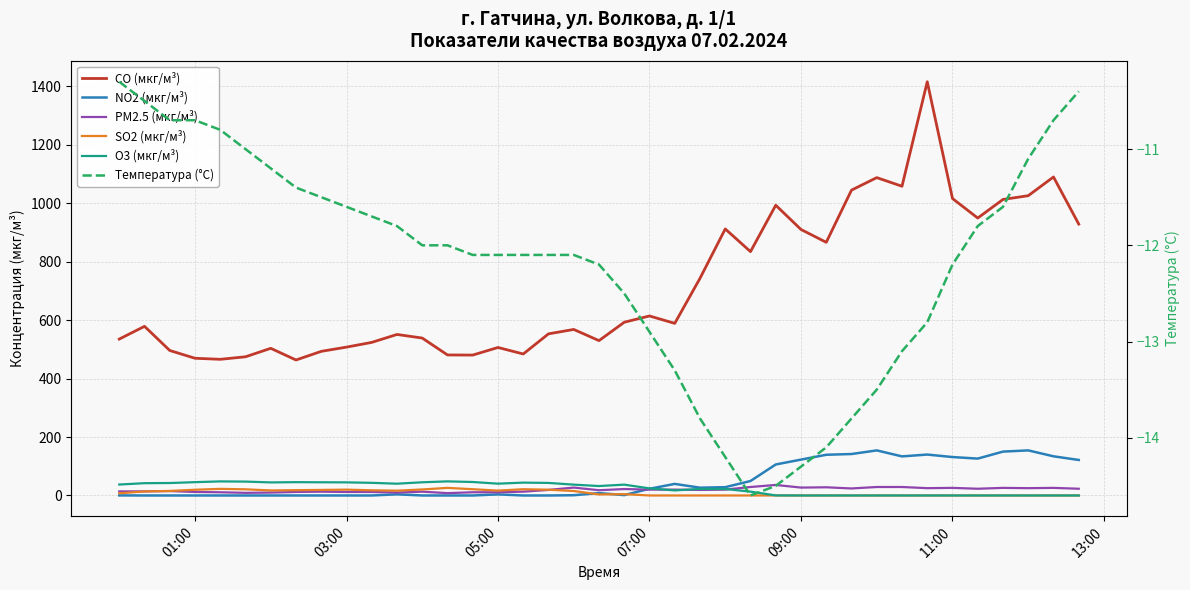

What is the minimum value shown in the chart?

-14.6